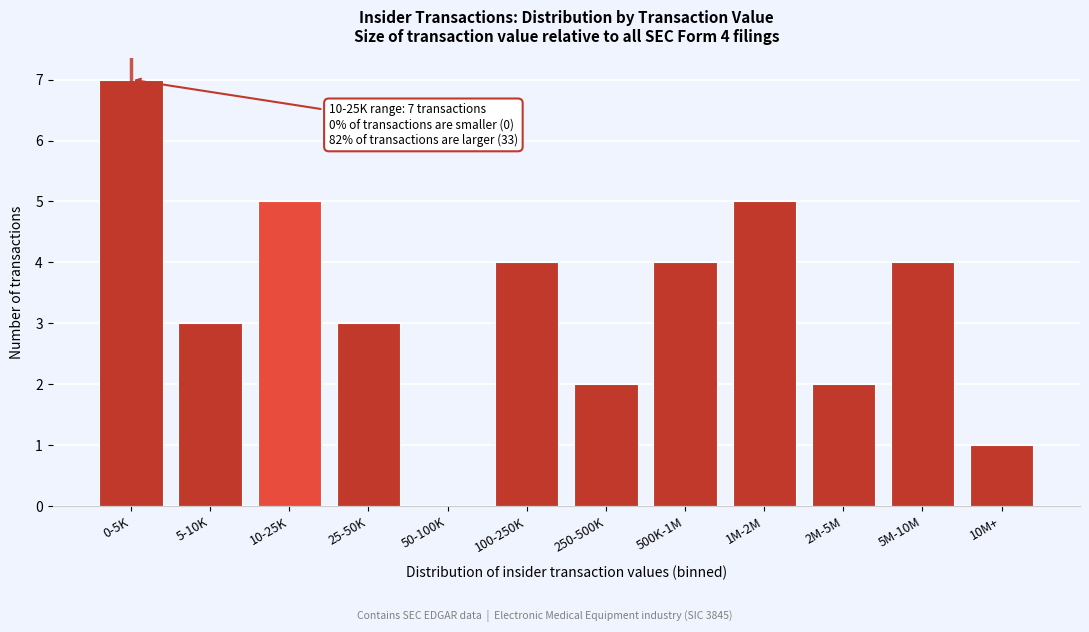

Reading right to left, extract all data points from this chart.

10M+=1	5M-10M=4	2M-5M=2	1M-2M=5	500K-1M=4	250-500K=2	100-250K=4	50-100K=0	25-50K=3	10-25K=5	5-10K=3	0-5K=7